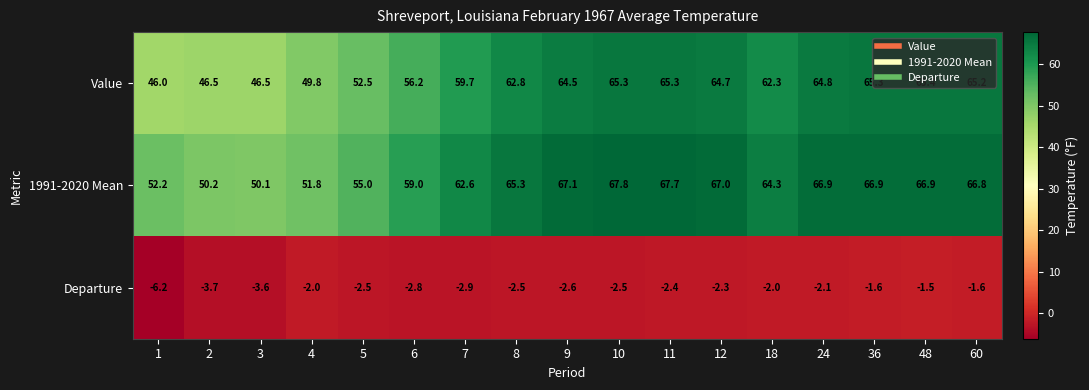

What is the sum of all 1991-2020 Mean values?

1047.6